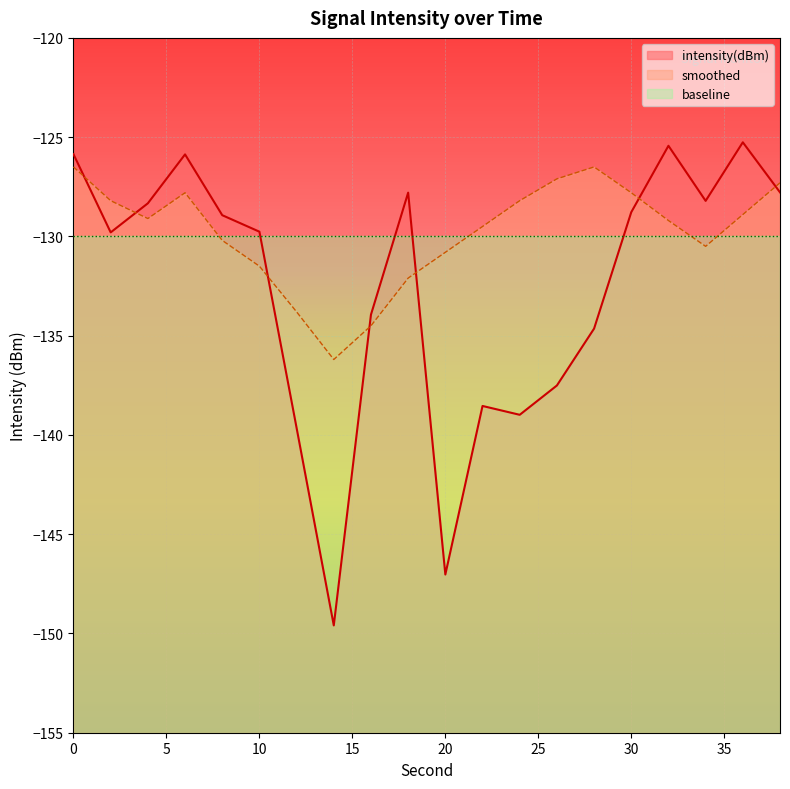

Count the number of categories in the chart.

20